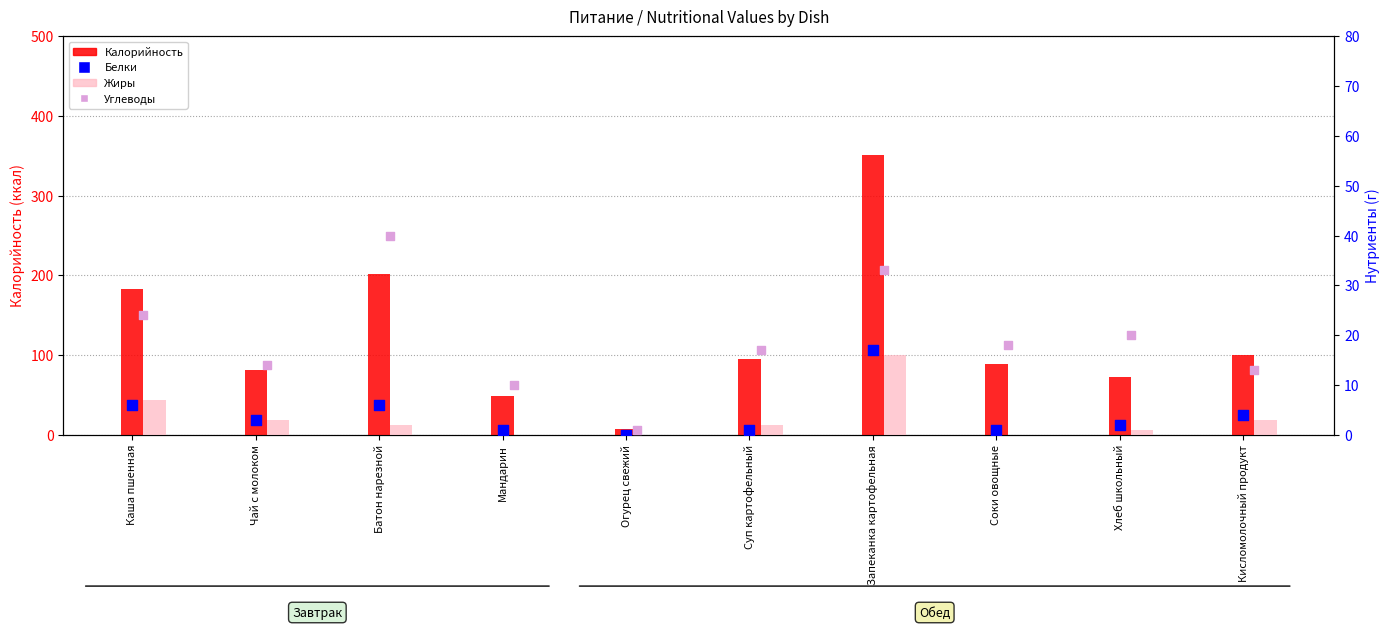

Which series has the largest total across all categories?

Калорийность